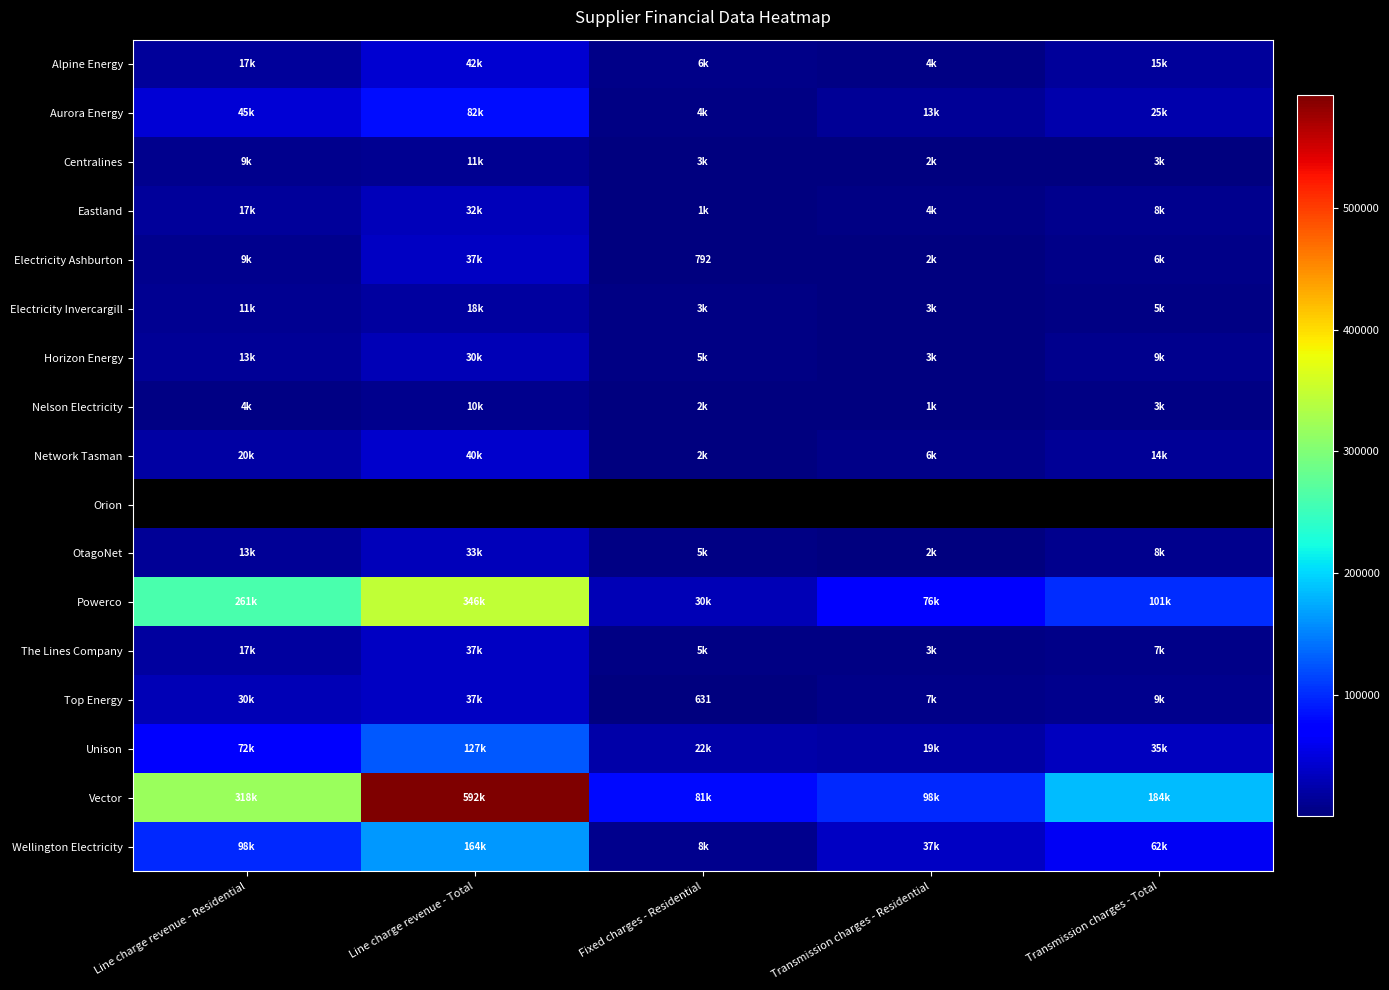

How many series are shown in this chart?

17